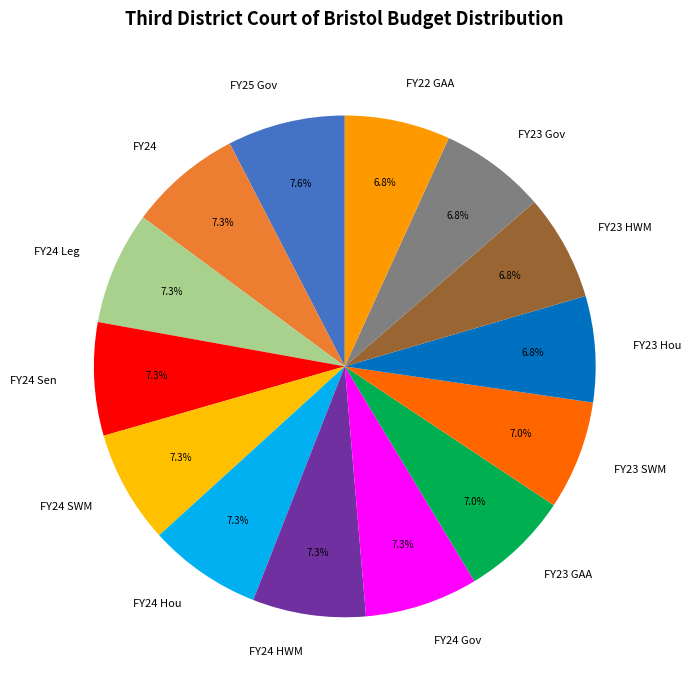

Is it true that FY22 GAA is 12% of the pie?

False